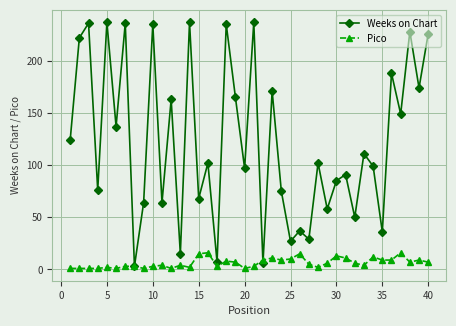

True or false: Pico and Weeks on Chart intersect in this chart.

True